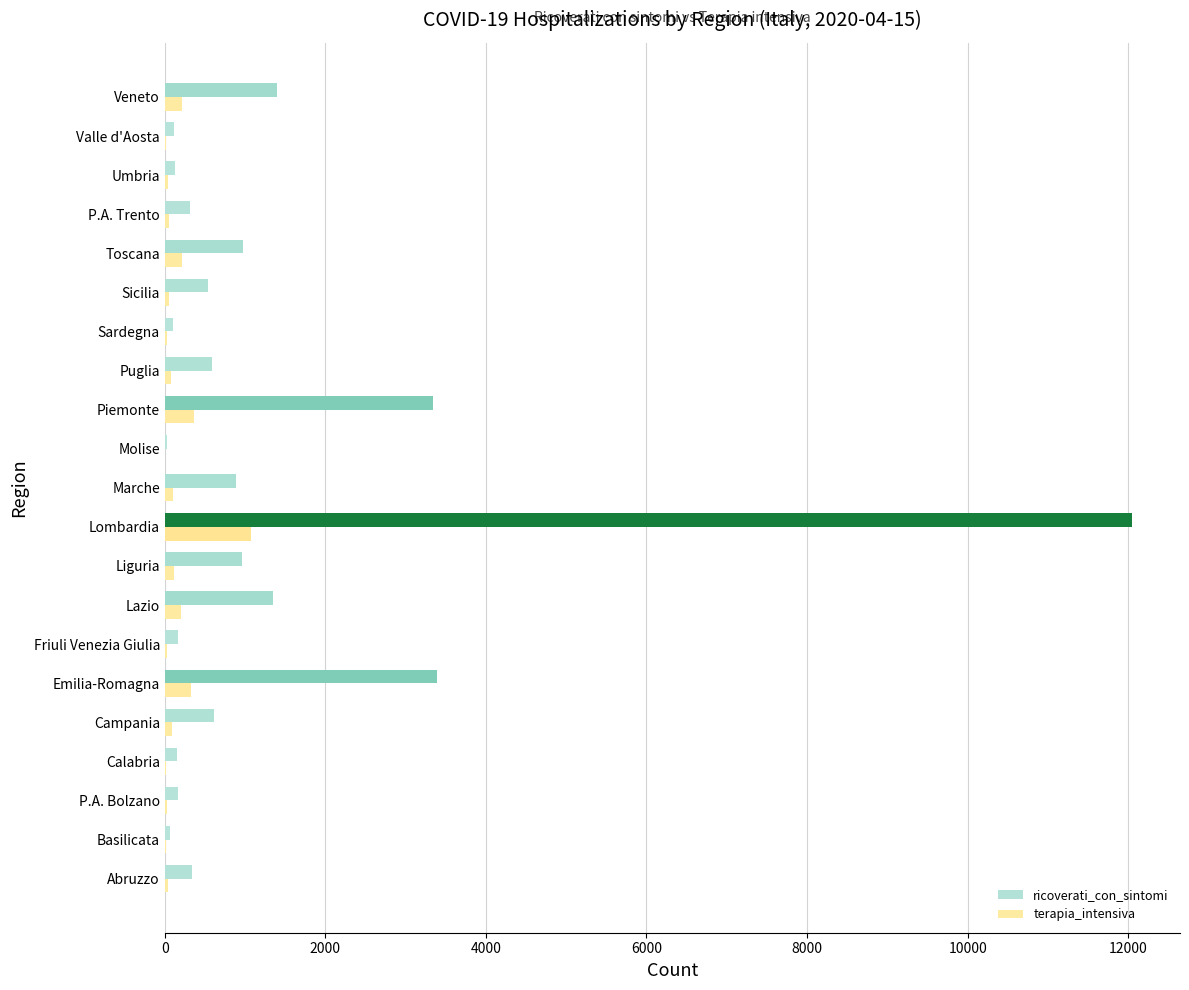

The value of ricoverati_con_sintomi at Emilia-Romagna is 3388. True or false?

True